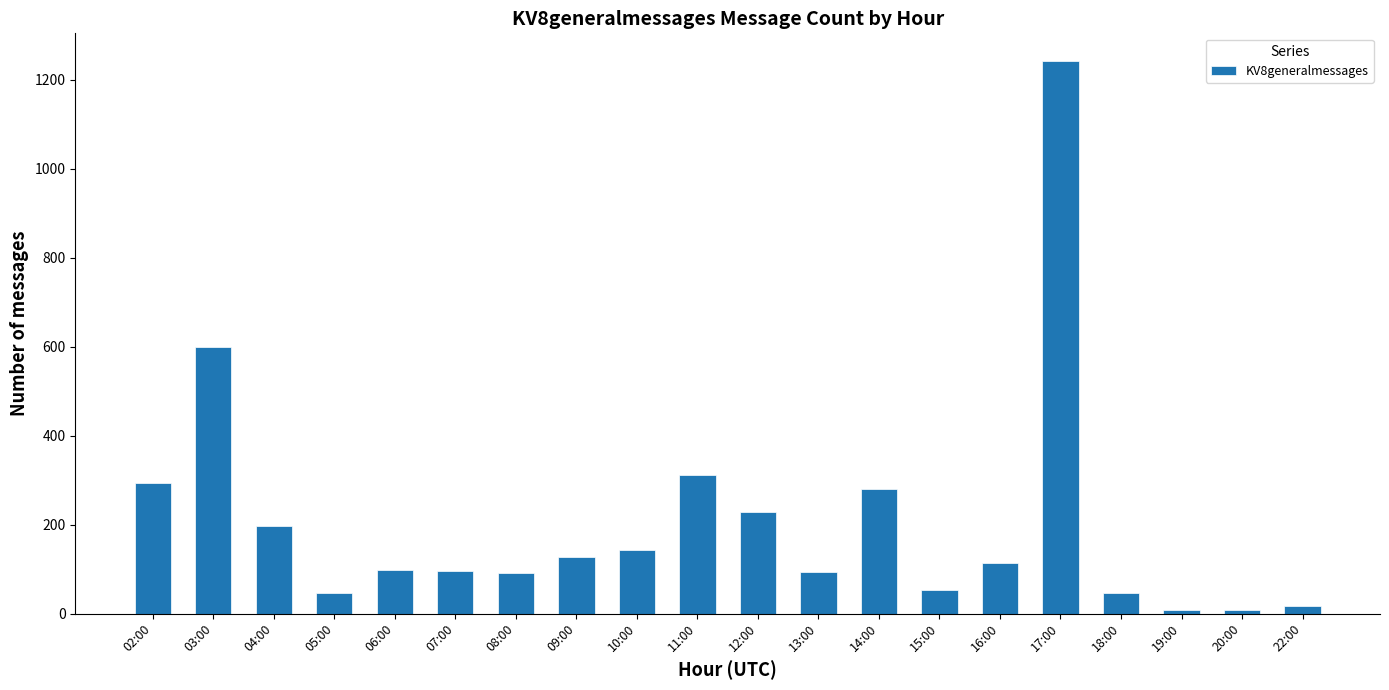

At which label does the data first exceed 113?

02:00